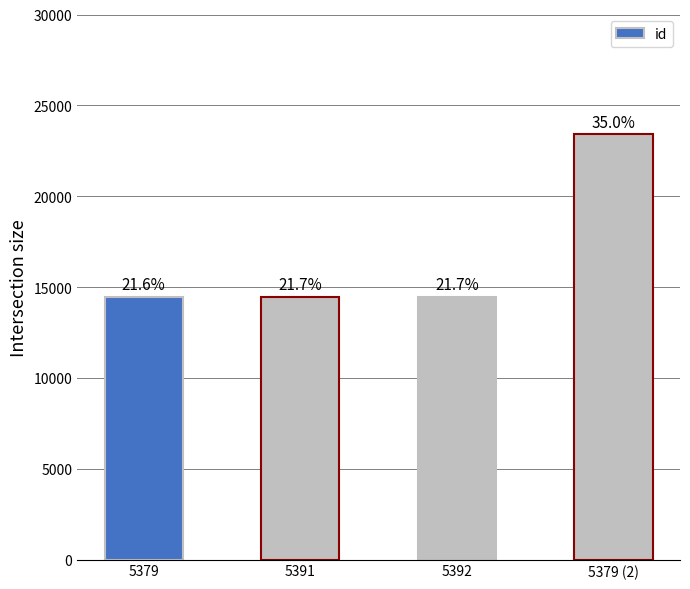

What is the label of the 3rd bar from the right?

5391